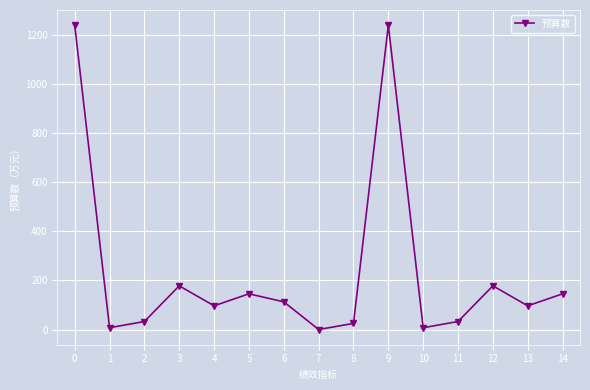

Where is the first local maximum?

3